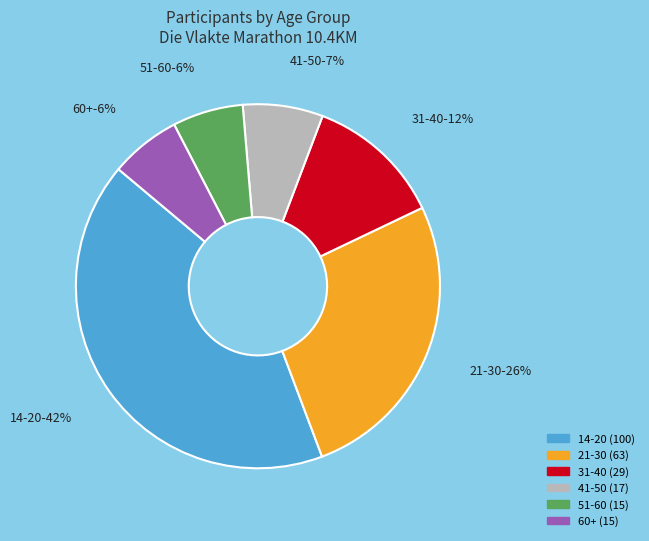

The 51-60 slice represents 20% of the pie. True or false?

False